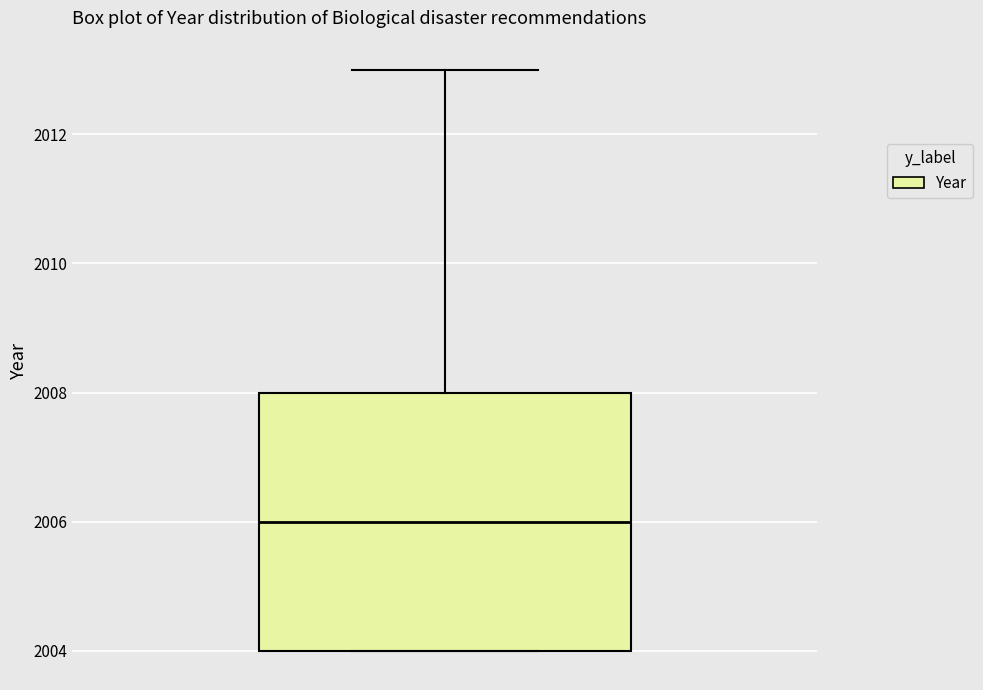

Transcribe this box plot: give where the median line is, the range the box spans, and where the two whiskers end, as read against the y-axis. The values are not printed on the chart, so give them approximately, as read against the axis.

median 2006, box 2004 to 2008, whiskers 2004 to 2013